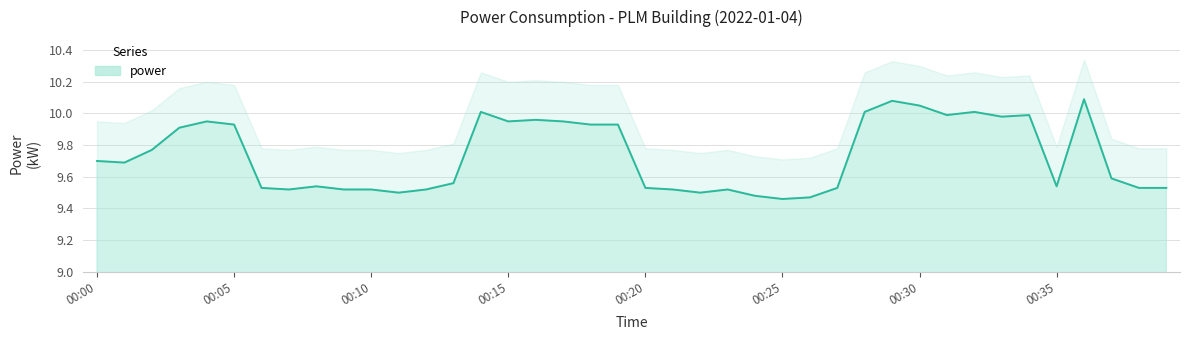

Reading left to right, what are all the values shown in this chart?

9.7	9.7	9.8	9.9	9.9	9.9	9.5	9.5	9.5	9.5	9.5	9.5	9.5	9.6	10.0	9.9	10.0	9.9	9.9	9.9	9.5	9.5	9.5	9.5	9.5	9.5	9.5	9.5	10.0	10.1	10.1	10.0	10.0	10.0	10.0	9.5	10.1	9.6	9.5	9.5